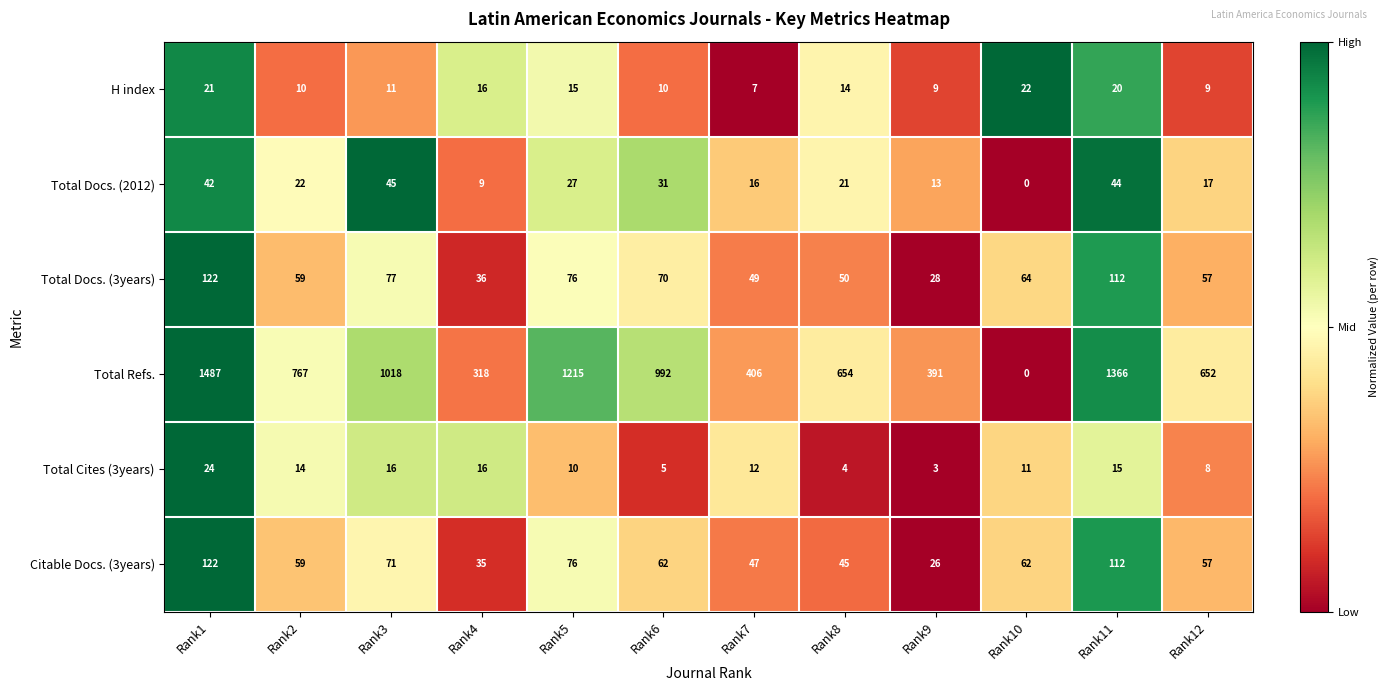

How many categories are shown in the chart?

12